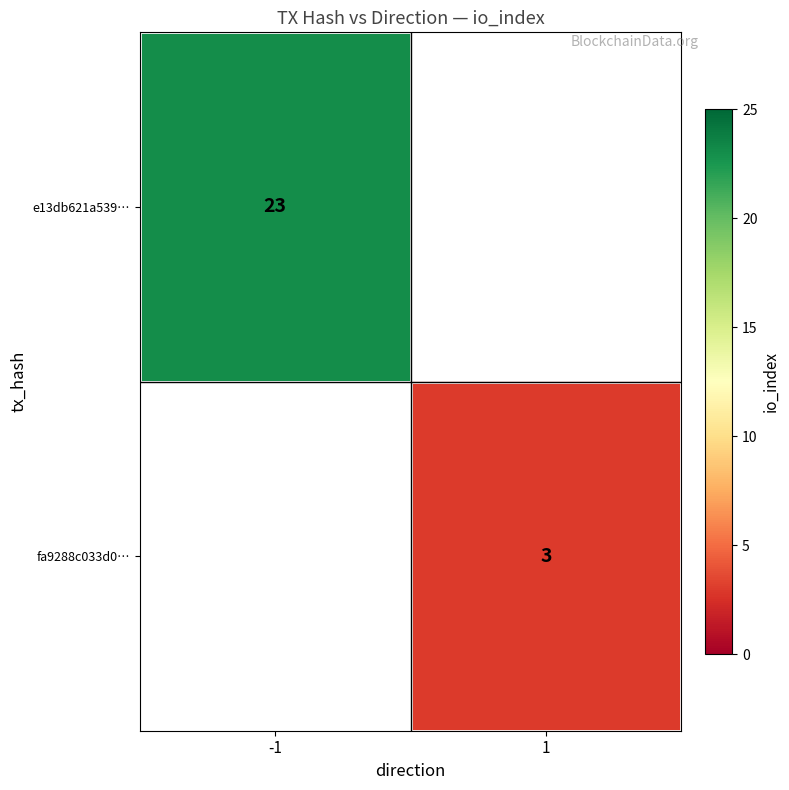

The fa9288c033d0… series shows 2 at 1. True or false?

False